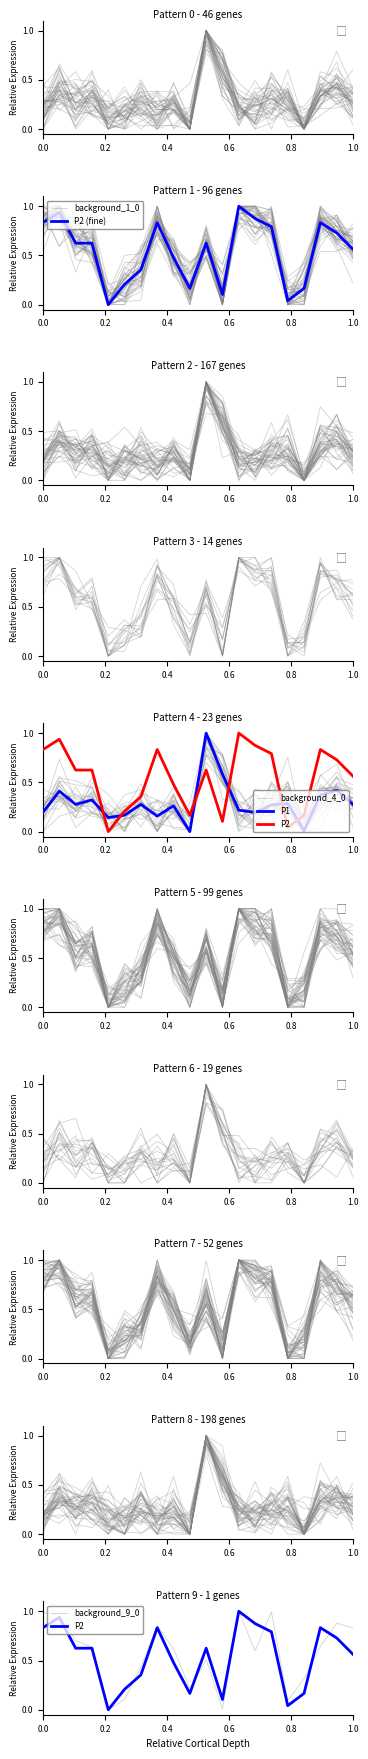

Reading left to right, extract all data points from this chart.

P1: 0.2	0.4	0.3	0.3	0.1	0.2	0.3	0.2	0.3	0.0	1.0	0.6	0.2	0.2	0.3	0.3	0.0	0.4	0.4	0.3
P2: 0.8	0.9	0.6	0.6	0.0	0.2	0.4	0.8	0.5	0.2	0.6	0.1	1.0	0.9	0.8	0.0	0.2	0.8	0.7	0.6